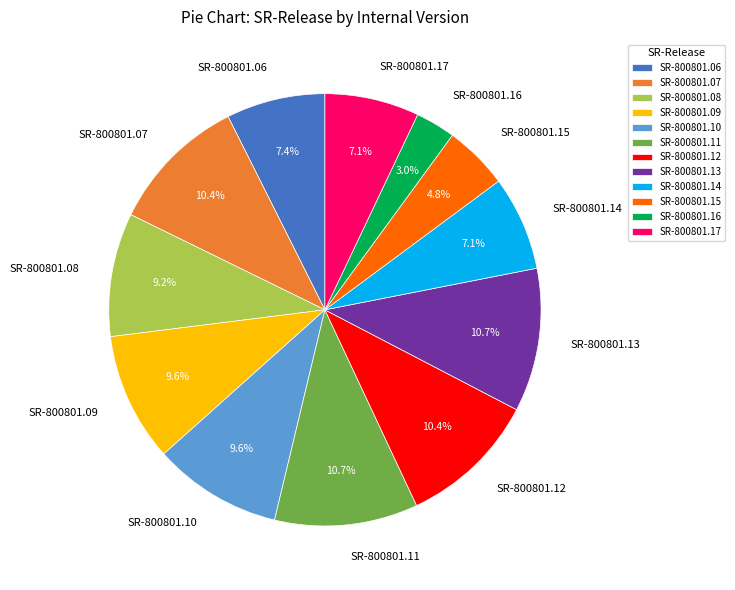

Count the number of slices in the pie.

12